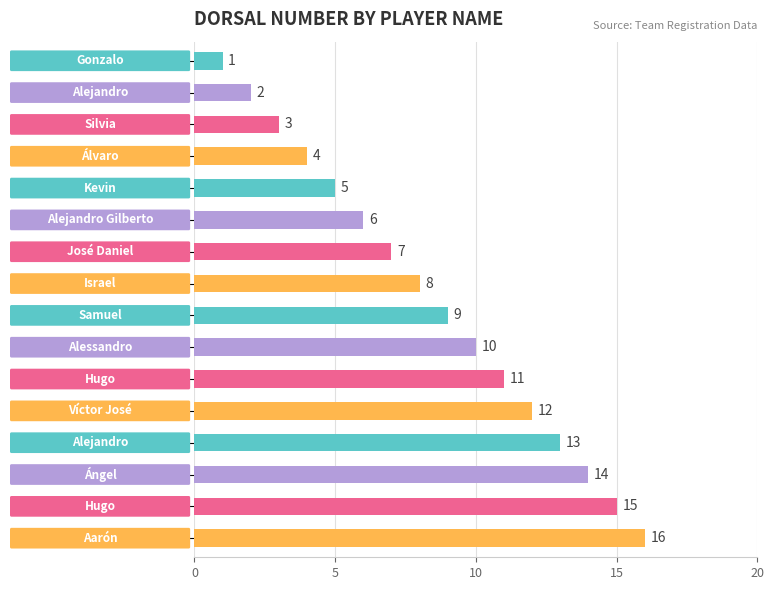

What is the maximum value shown in the chart?

16